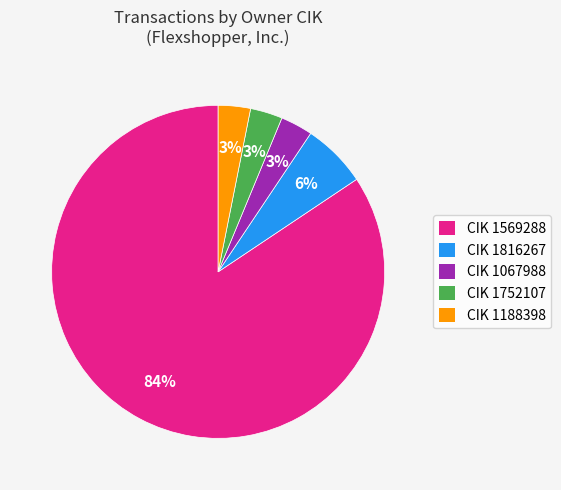

Is there any slice that represents more than half of the pie?

Yes